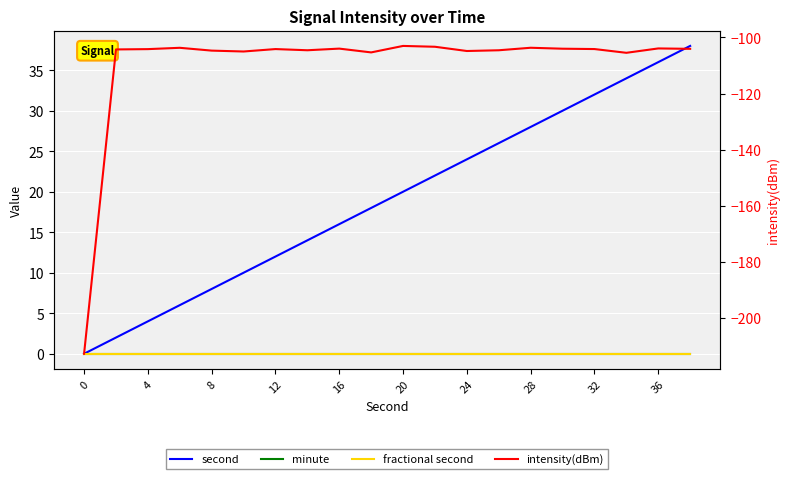

How many distinct data groups are displayed?

4